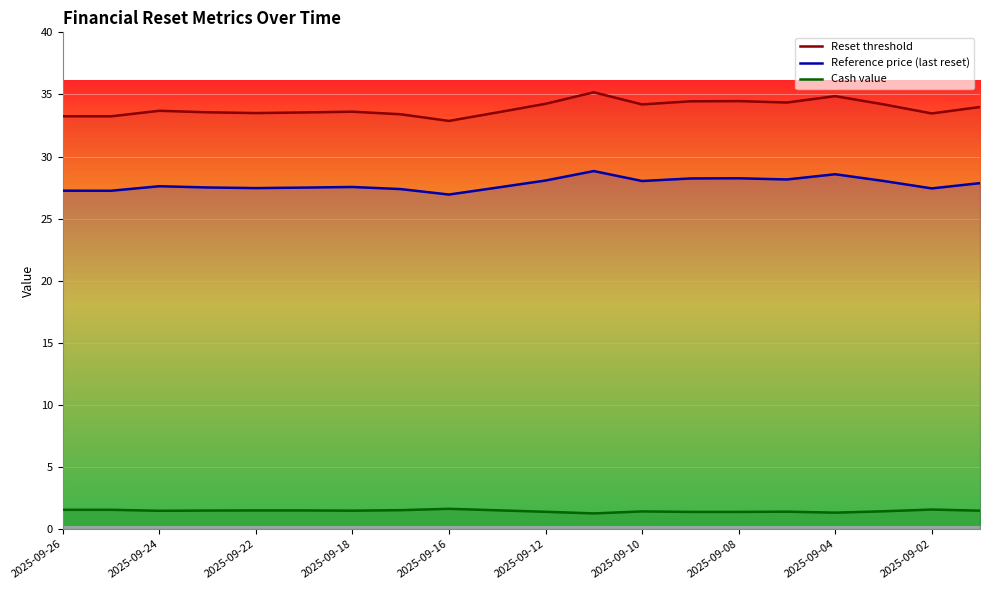

Reading left to right, what are all the values shown in this chart?

Reset threshold: 33.2	33.2	33.7	33.6	33.5	33.5	33.6	33.4	32.9	33.5	34.2	35.2	34.2	34.4	34.5	34.3	34.9	34.2	33.5	34.0
Reference price (last reset): 27.2	27.2	27.6	27.5	27.5	27.5	27.6	27.4	26.9	27.5	28.1	28.8	28.0	28.2	28.2	28.2	28.6	28.0	27.4	27.9
Cash value: 1.6	1.6	1.5	1.5	1.5	1.5	1.5	1.5	1.6	1.5	1.4	1.3	1.4	1.4	1.4	1.4	1.3	1.4	1.6	1.5